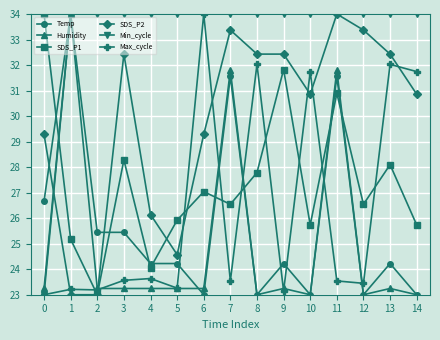

At which label does SDS_P2 first exceed 30?

3